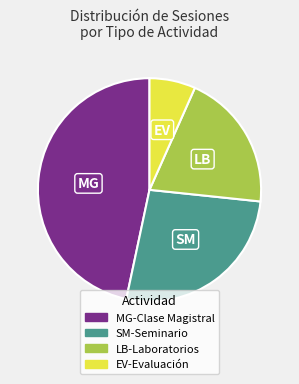

The EV-Evaluación slice represents 7% of the pie. True or false?

True